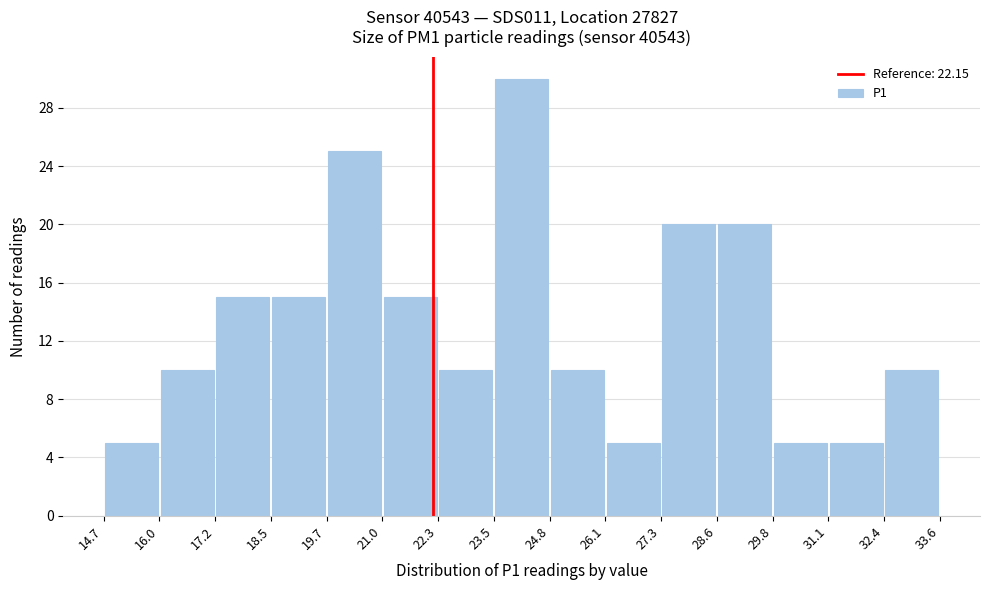

Reading left to right, transcribe this chart: for each bar, give the range it covers on the x-axis and its height. The values are not printed on the chart, so give them approximately, as read against the axis.

14.7 to 16.0: 5
16.0 to 17.2: 10
17.2 to 18.5: 15
18.5 to 19.7: 15
19.7 to 21.0: 25
21.0 to 22.3: 15
22.3 to 23.5: 10
23.5 to 24.8: 30
24.8 to 26.1: 10
26.1 to 27.3: 5
27.3 to 28.6: 20
28.6 to 29.8: 20
29.8 to 31.1: 5
31.1 to 32.4: 5
32.4 to 33.6: 10